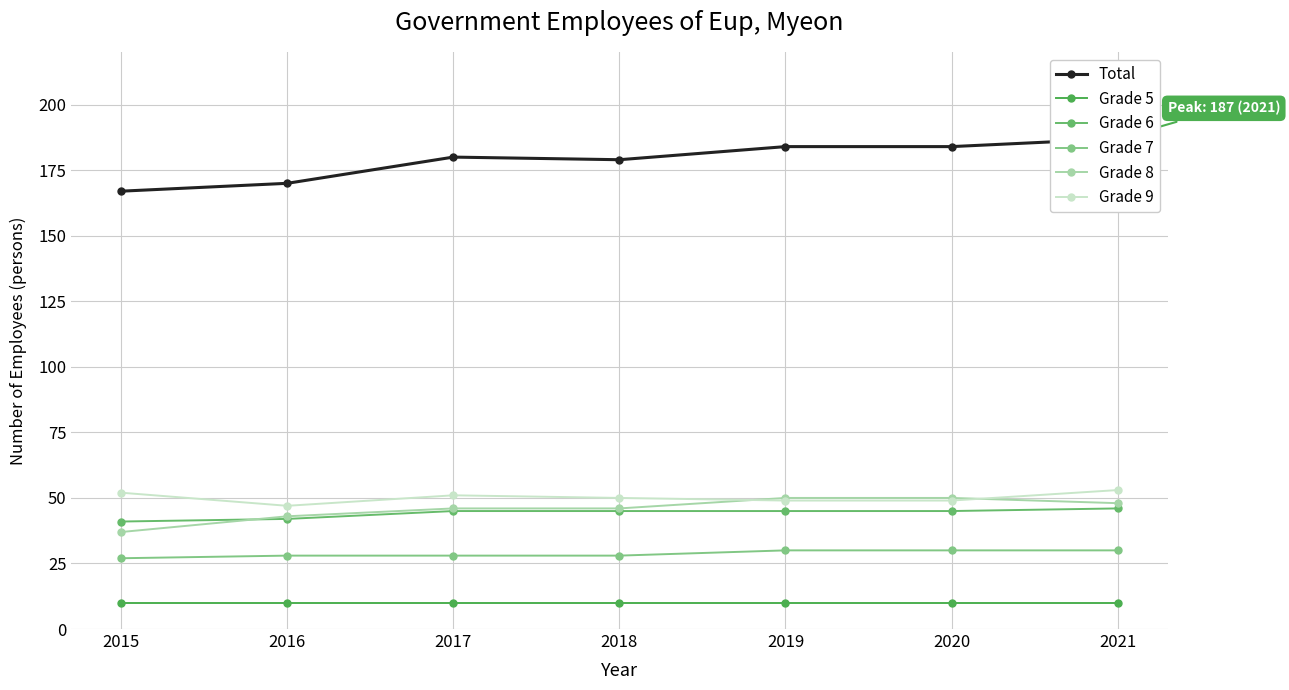

What is the value of the Total point at the 7th from the left?

187